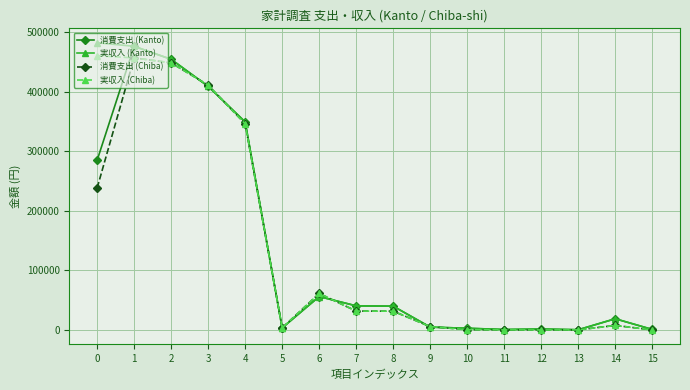

Is it true that 消費支出 (Chiba) equals 238629 at 0?

True